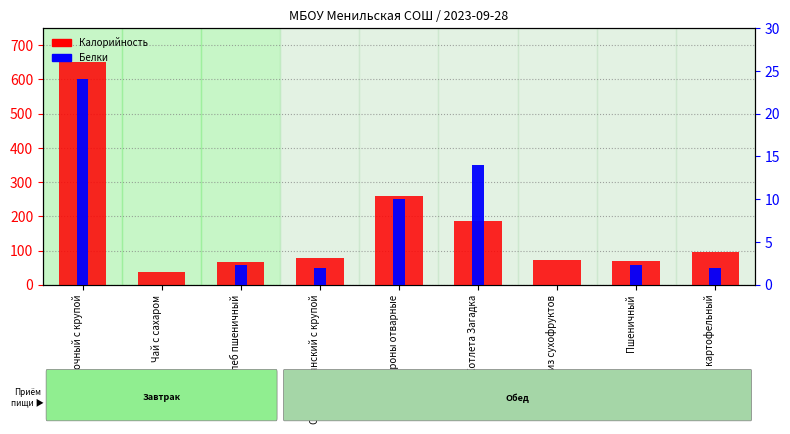

Is it true that Калорийность equals 38.0 at Чай с сахаром?

True